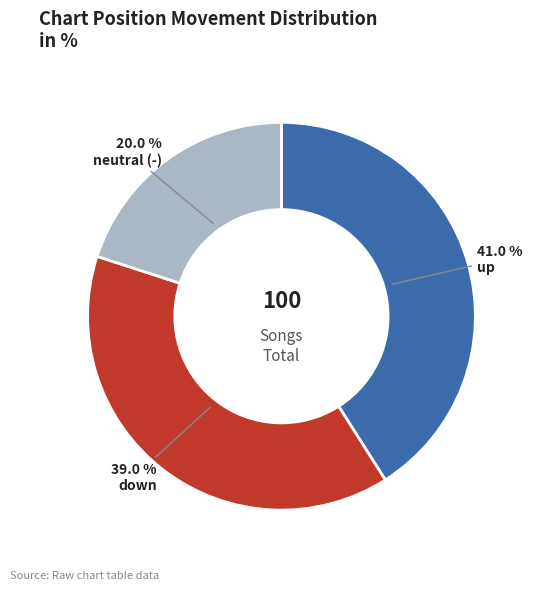

Does any single category account for the majority?

No